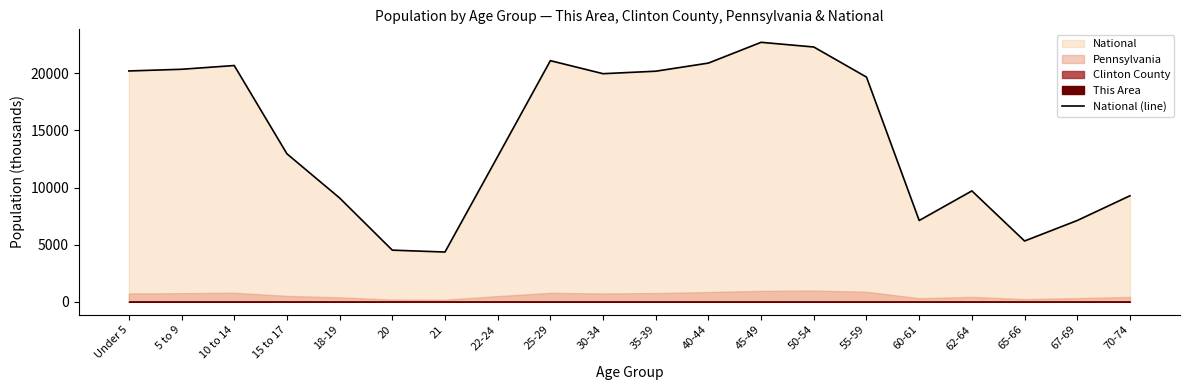

True or false: the data shows 33755.7 at 50-54.

False